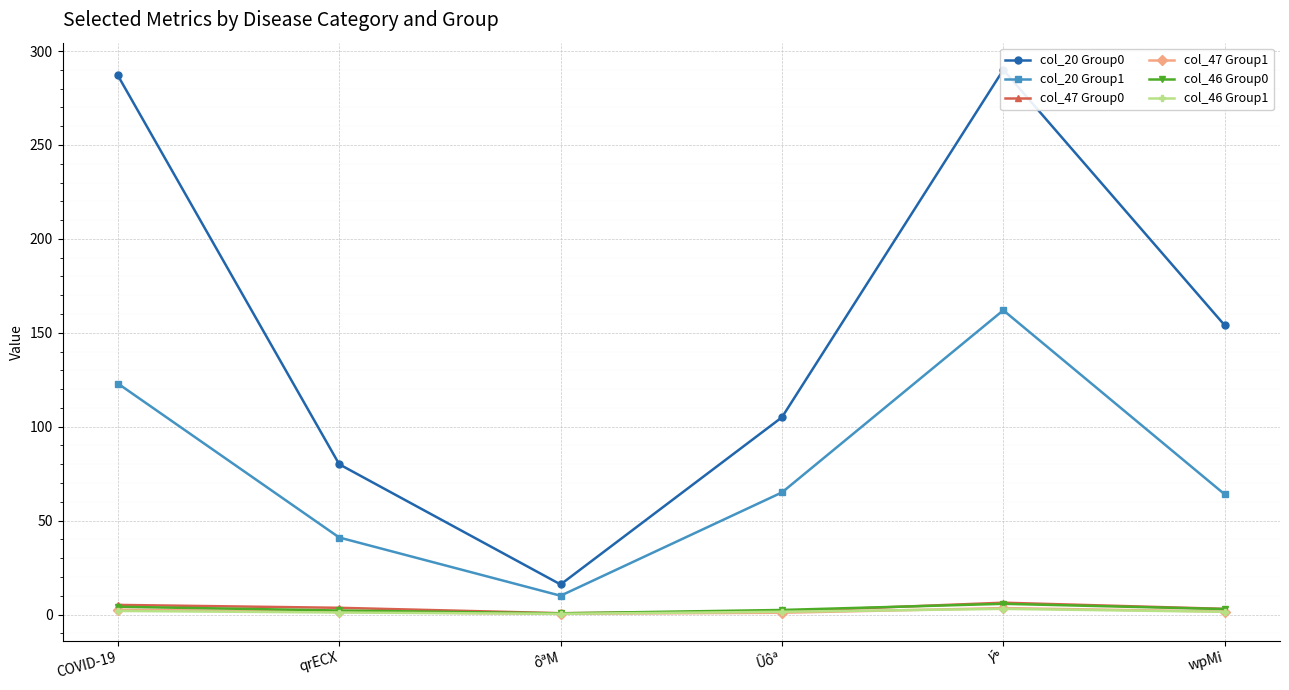

At which label is col_46 Group1 closest to 1?

qrECX